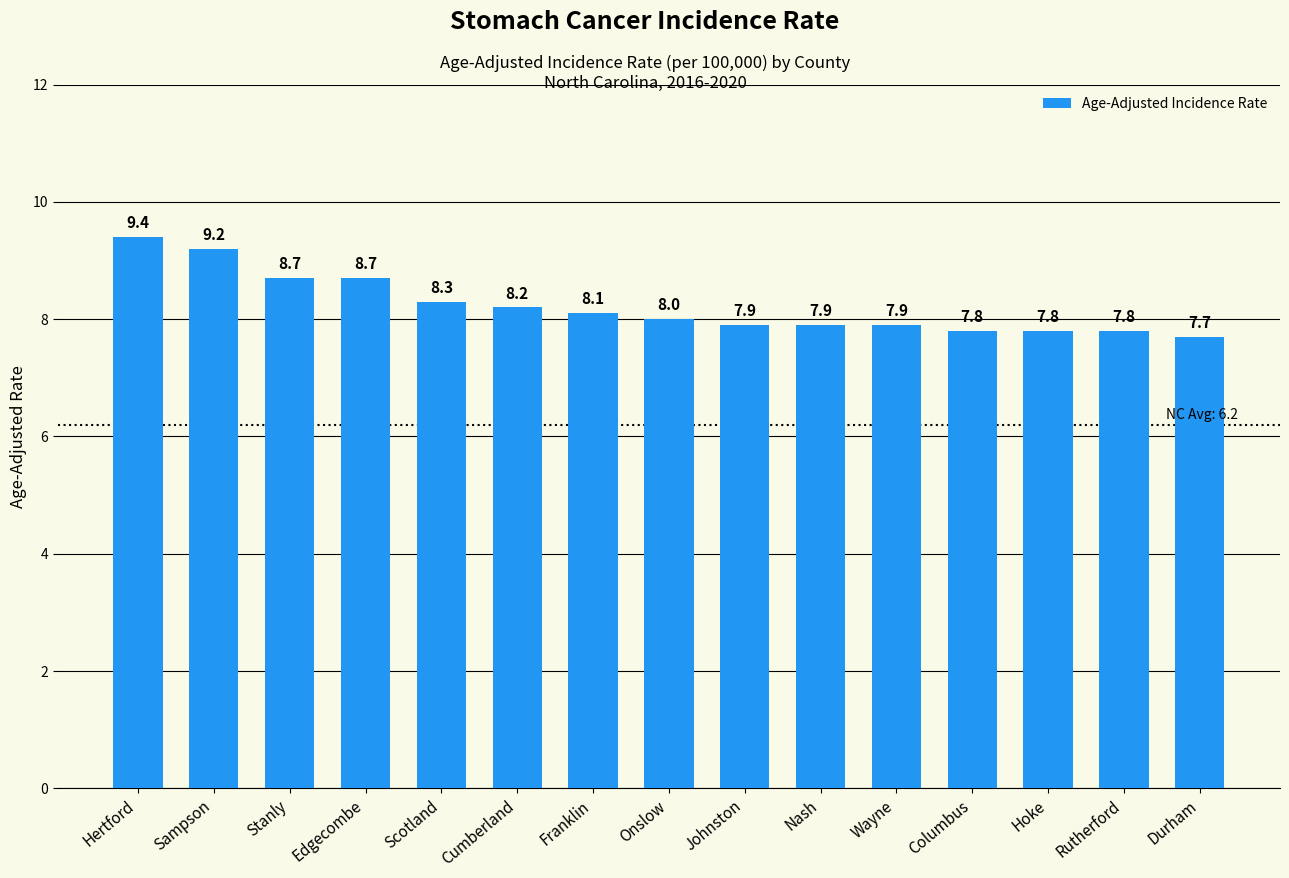

What is the sum of the values at Wayne and Sampson?

17.1